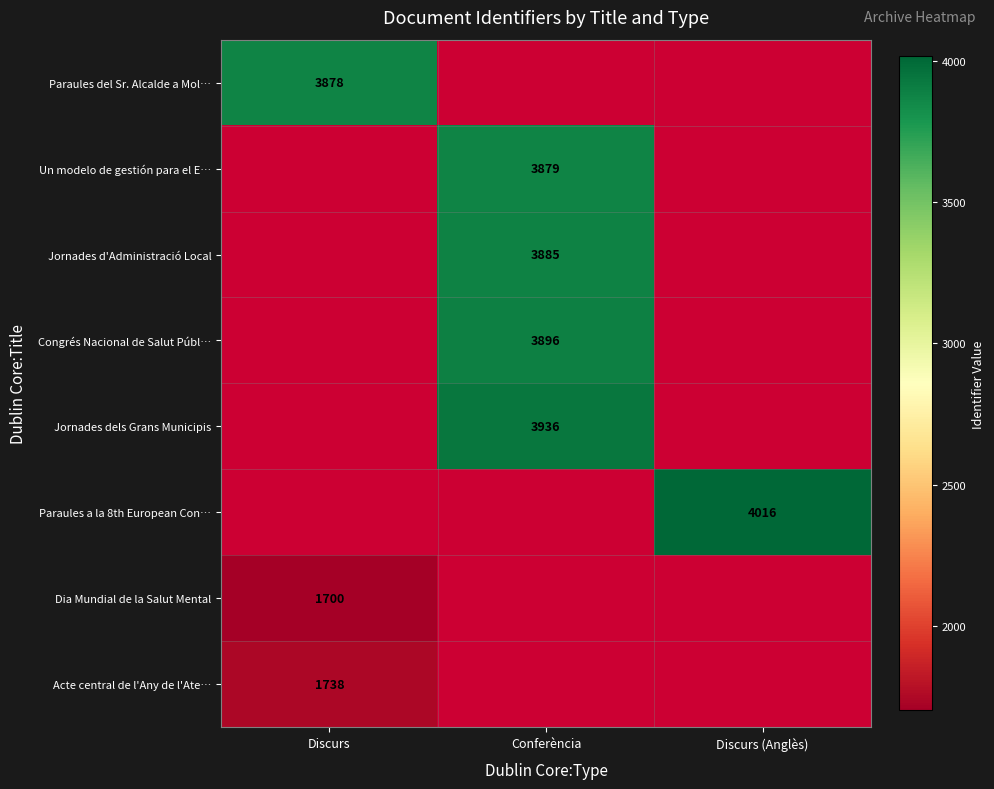

How many categories are shown in the chart?

3